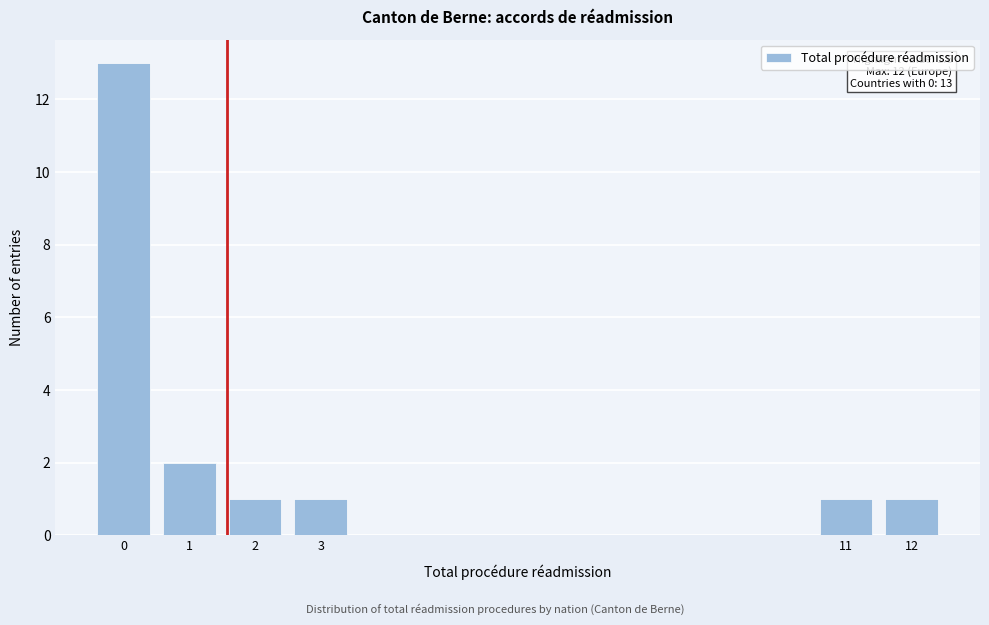

Reading left to right, transcribe all the data shown in this chart.

13	2	1	1	1	1